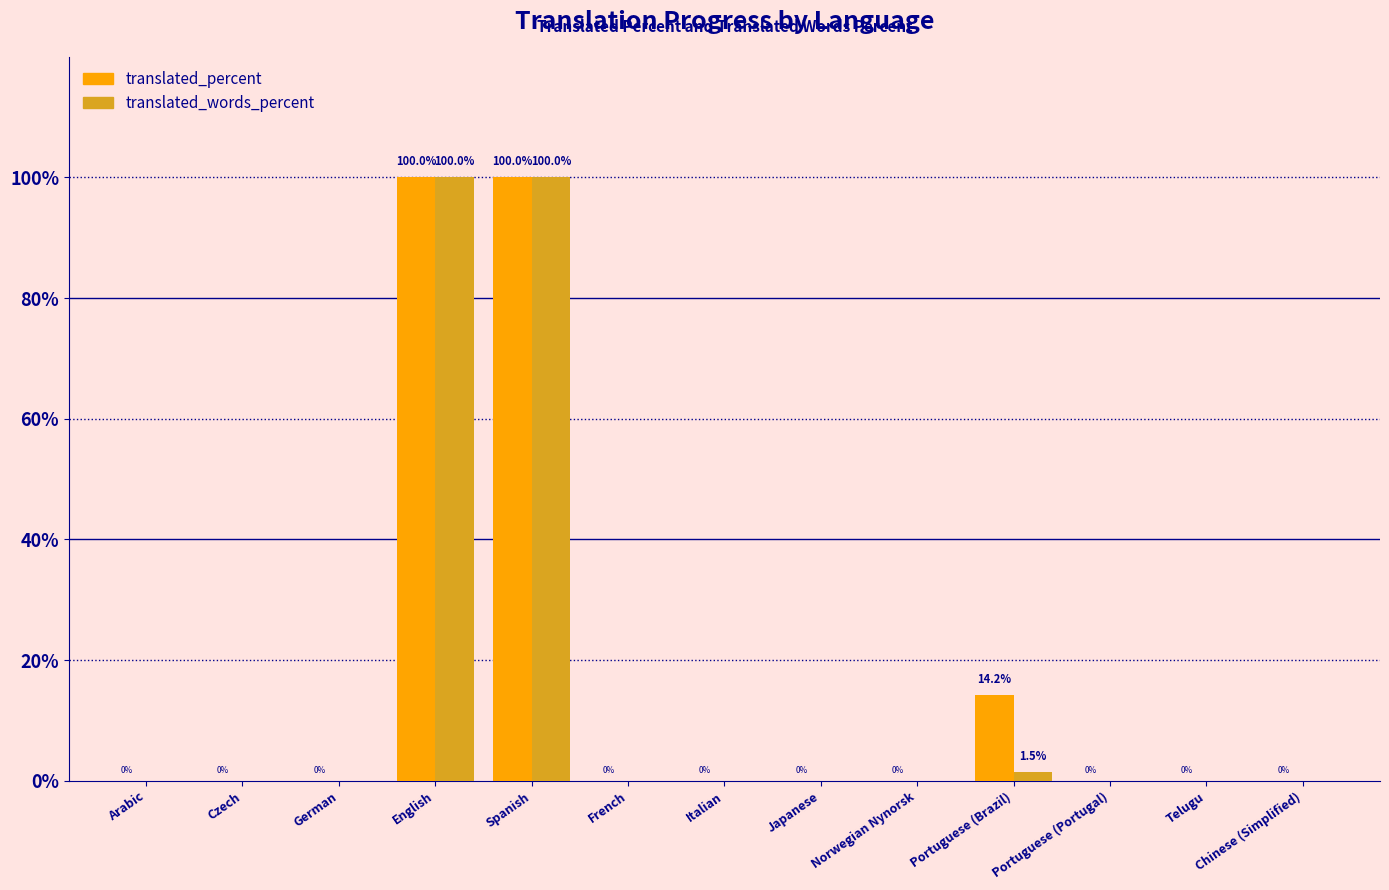

Reading right to left, transcribe all the data shown in this chart.

translated_percent: Chinese (Simplified)=0.0	Telugu=0.0	Portuguese (Portugal)=0.0	Portuguese (Brazil)=14.2	Norwegian Nynorsk=0.0	Japanese=0.0	Italian=0.0	French=0.0	Spanish=100.0	English=100.0	German=0.0	Czech=0.0	Arabic=0.0
translated_words_percent: Chinese (Simplified)=0.0	Telugu=0.0	Portuguese (Portugal)=0.0	Portuguese (Brazil)=1.5	Norwegian Nynorsk=0.0	Japanese=0.0	Italian=0.0	French=0.0	Spanish=100.0	English=100.0	German=0.0	Czech=0.0	Arabic=0.0